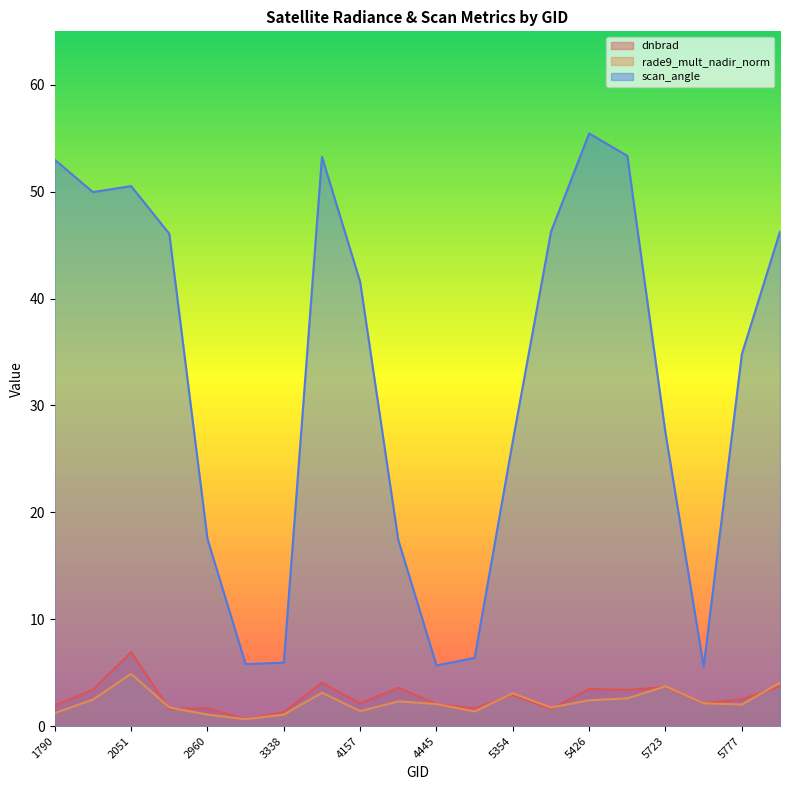

What is the approximate value of rade9_mult_nadir_norm at 5354?

3.1